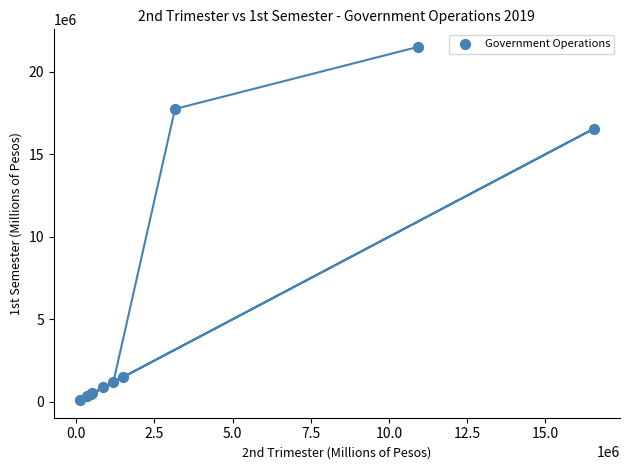

What Y value in the scatter plot is closest to 10804023?

16563933.7